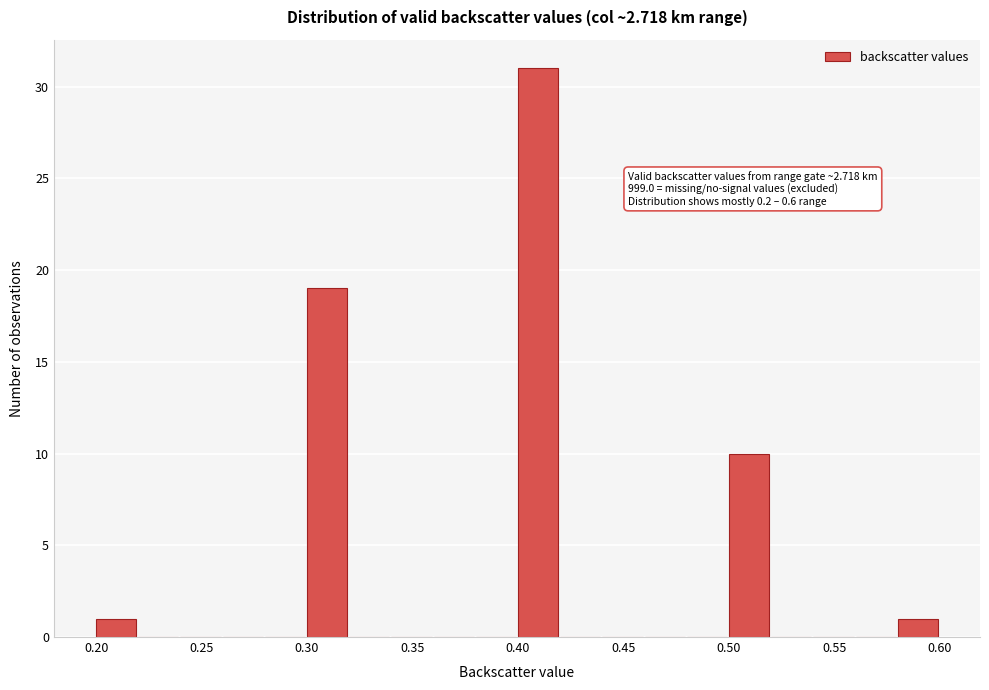

Which range on the x-axis has the tallest bar?

0.40 to 0.42